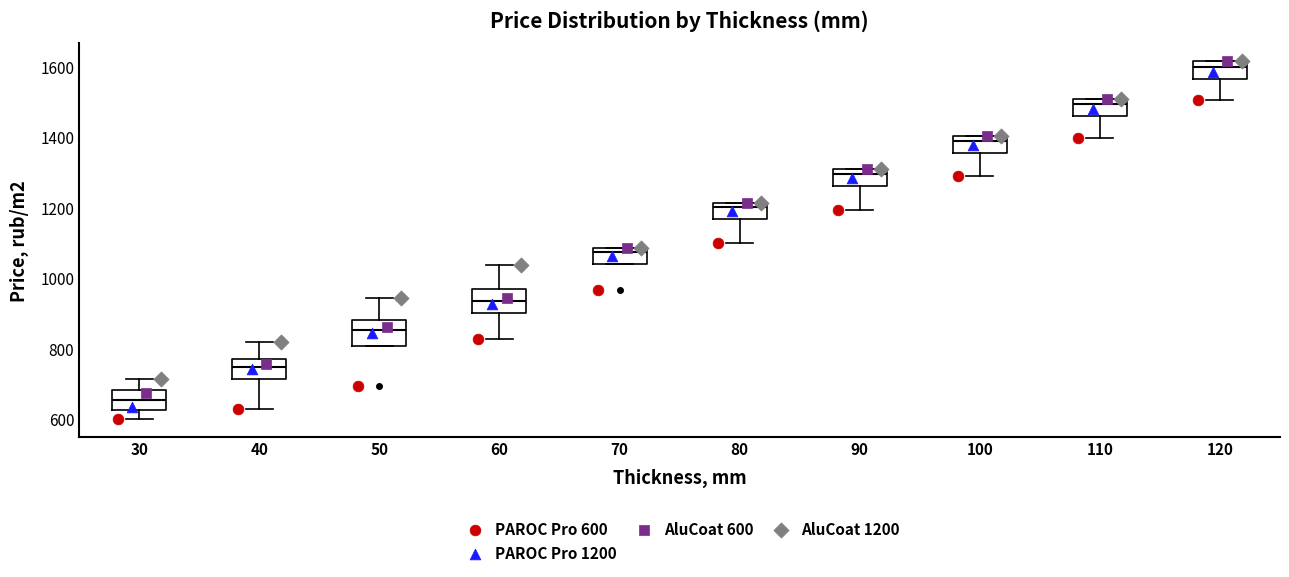

Which box has the lowest median line?

30